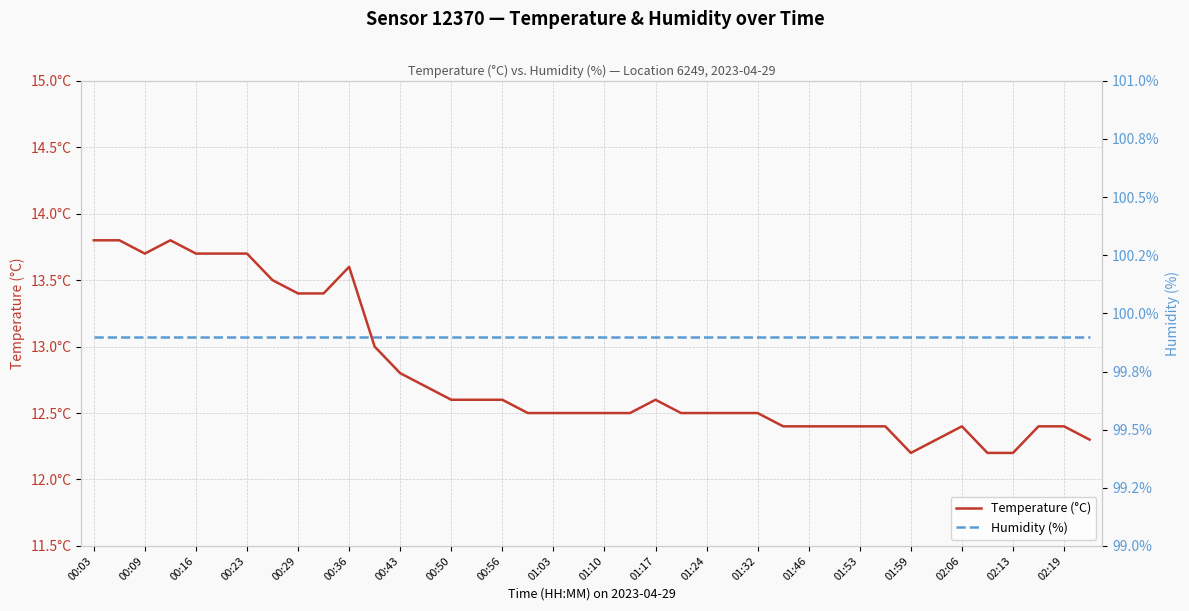

True or false: Temperature (°C) has a value of 3.8 at 01:32.

False